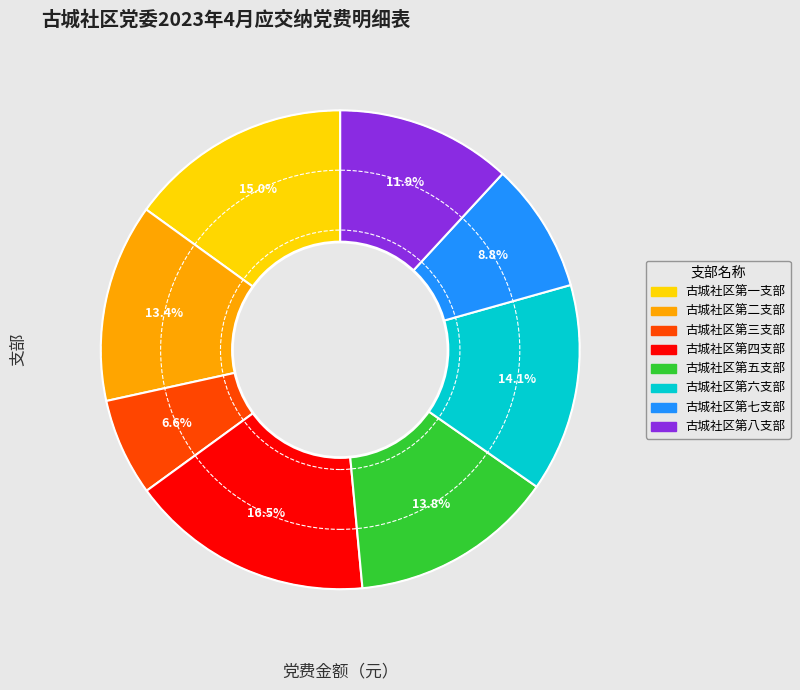

Between 古城社区第一支部 and 古城社区第三支部, which is larger?

古城社区第一支部